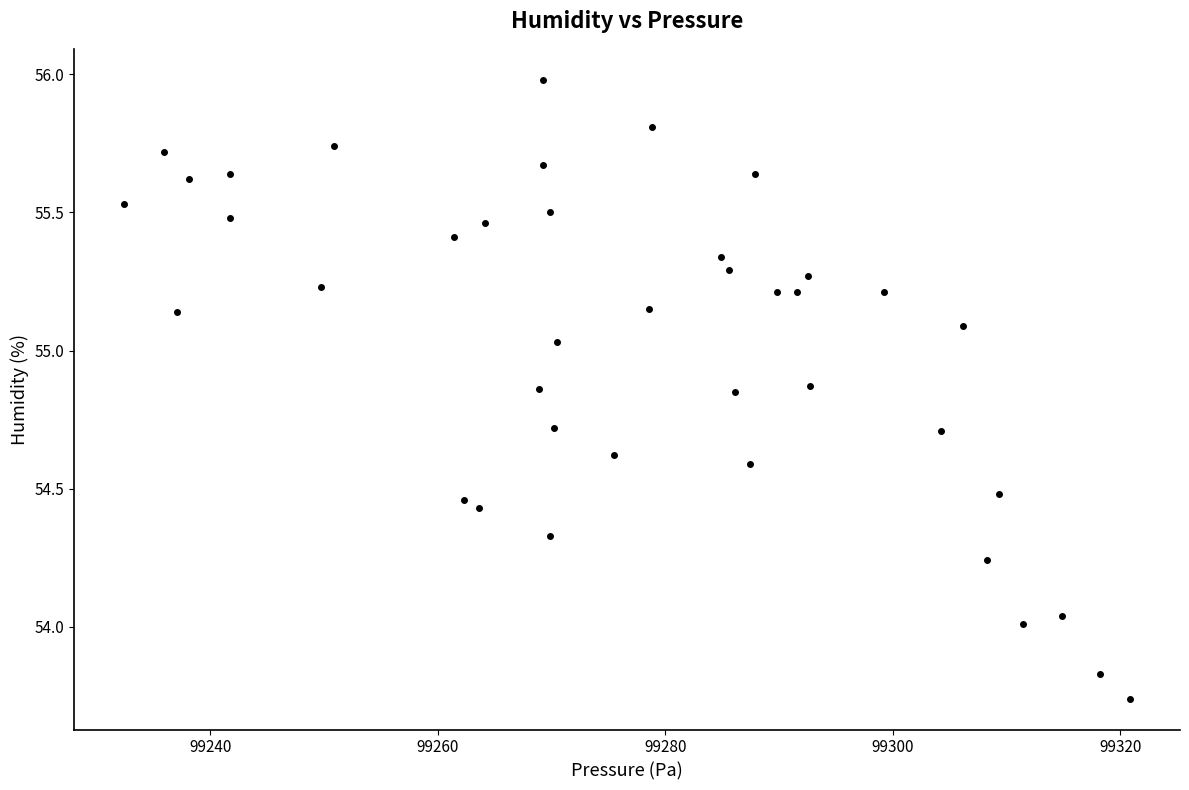

What is the range of X values (max minus min)?

88.4